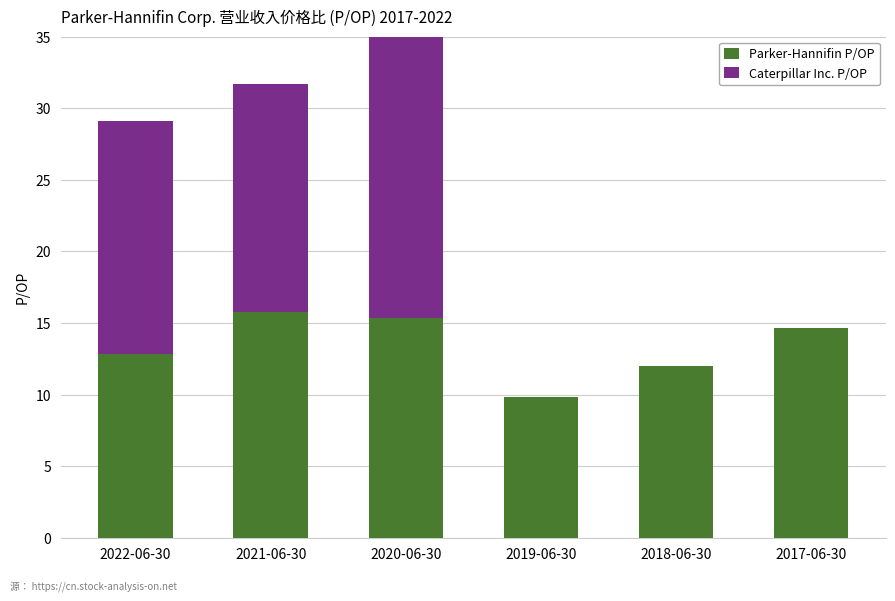

The Caterpillar Inc. P/OP series shows 0.0 at 2017-06-30. True or false?

True